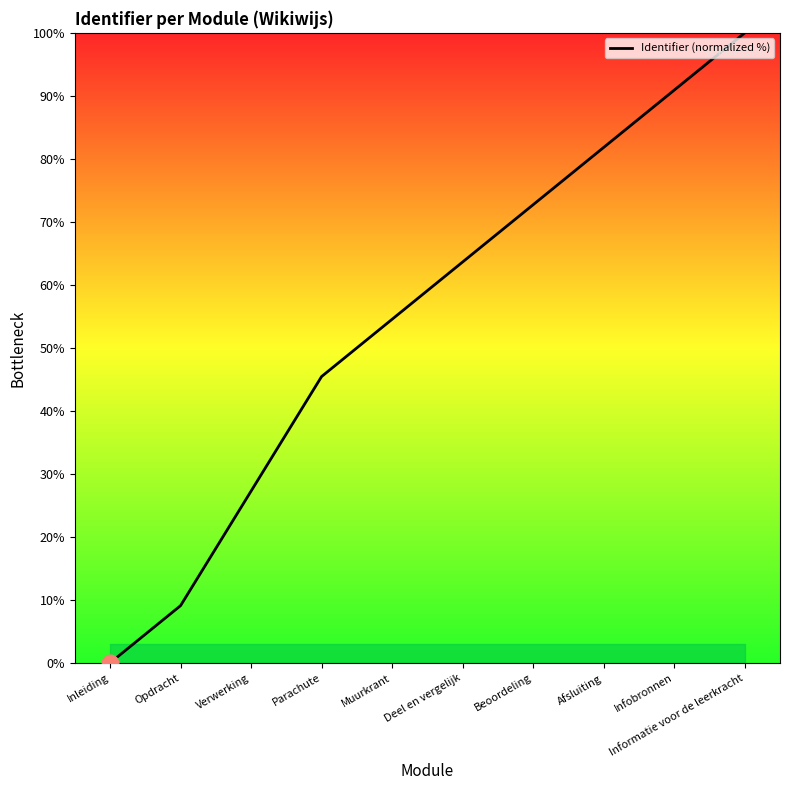

Which has a higher value, Verwerking or Beoordeling?

Beoordeling